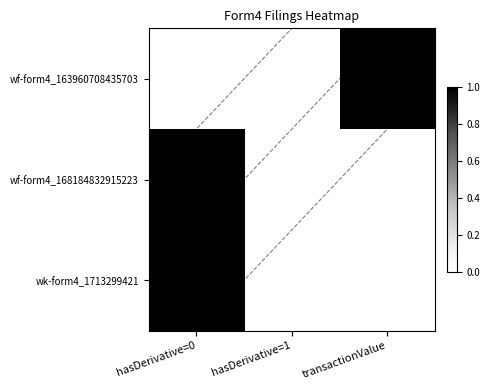

Which category has the highest value across all series?

hasDerivative=0